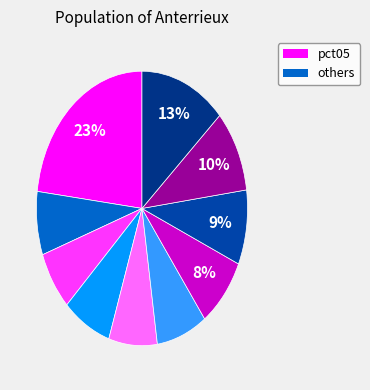

To the nearest percent, what is the difference between the largest and smallest slice percentages?

16%